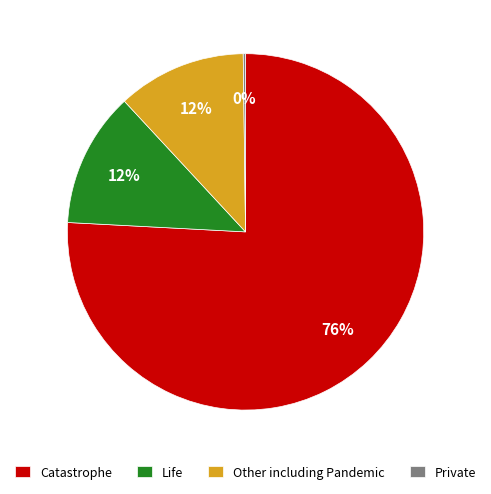

To the nearest percent, what is the average slice percentage?

25%